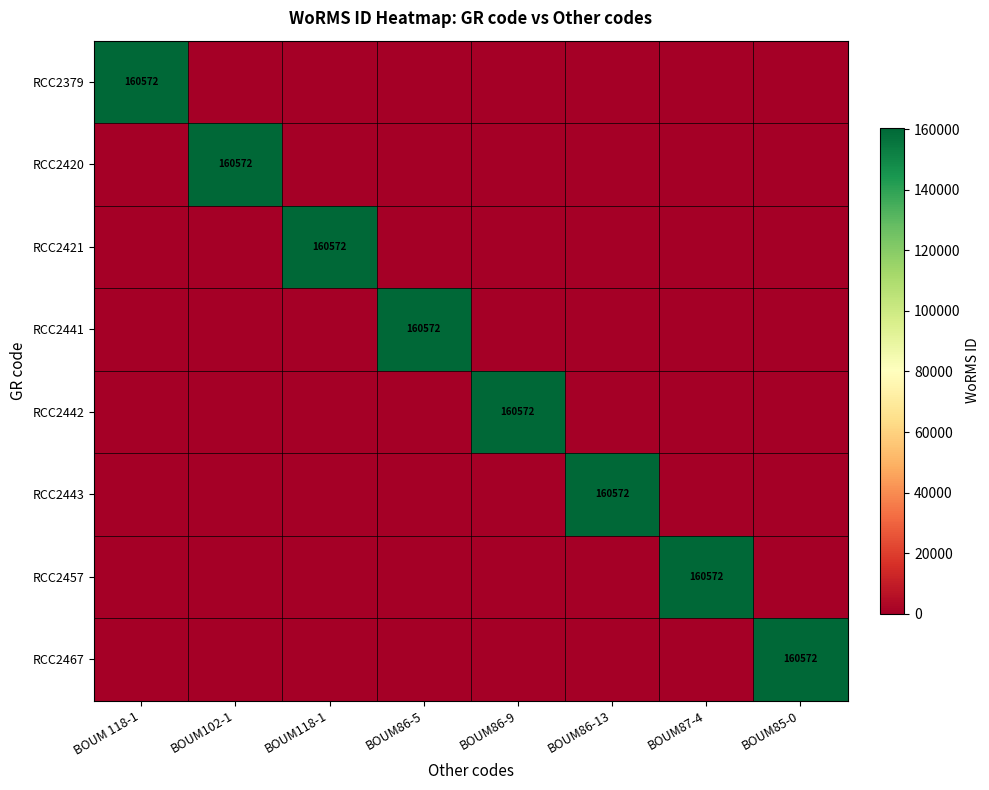

How many data points does each series have?

8